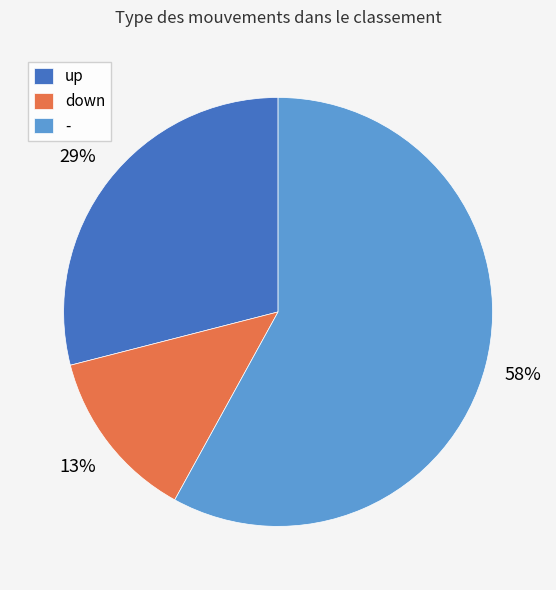

Combined, do up and - account for over 50%?

Yes